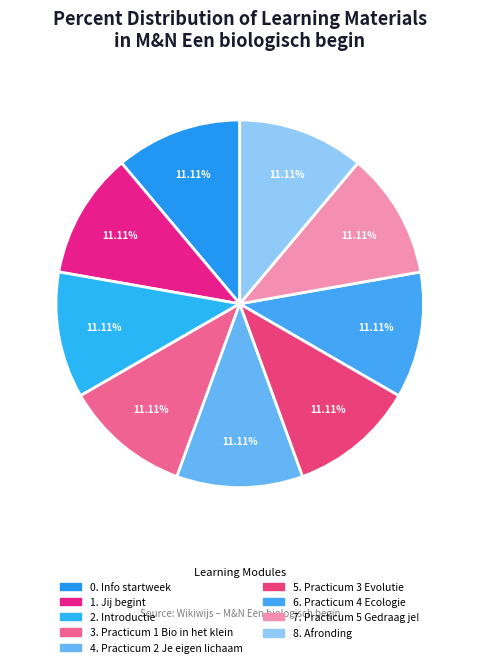

Is the sum of 3. Practicum 1 Bio in het klein and 7. Practicum 5 Gedraag je! greater than half?

No